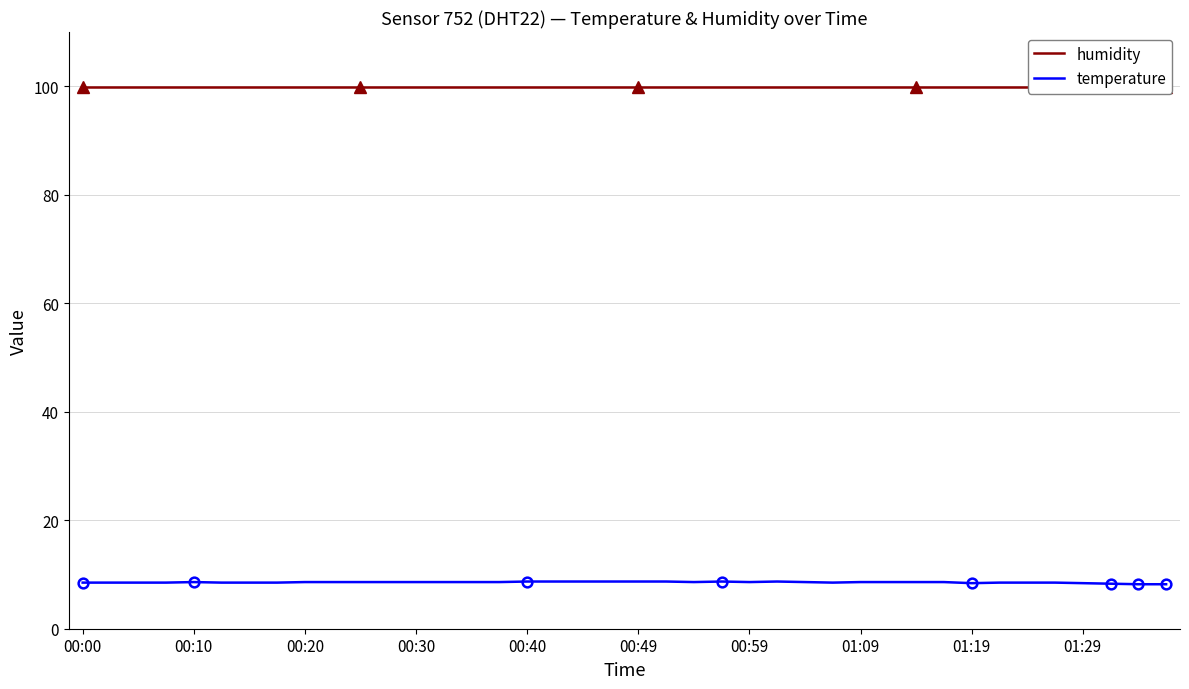

How many distinct data groups are displayed?

2